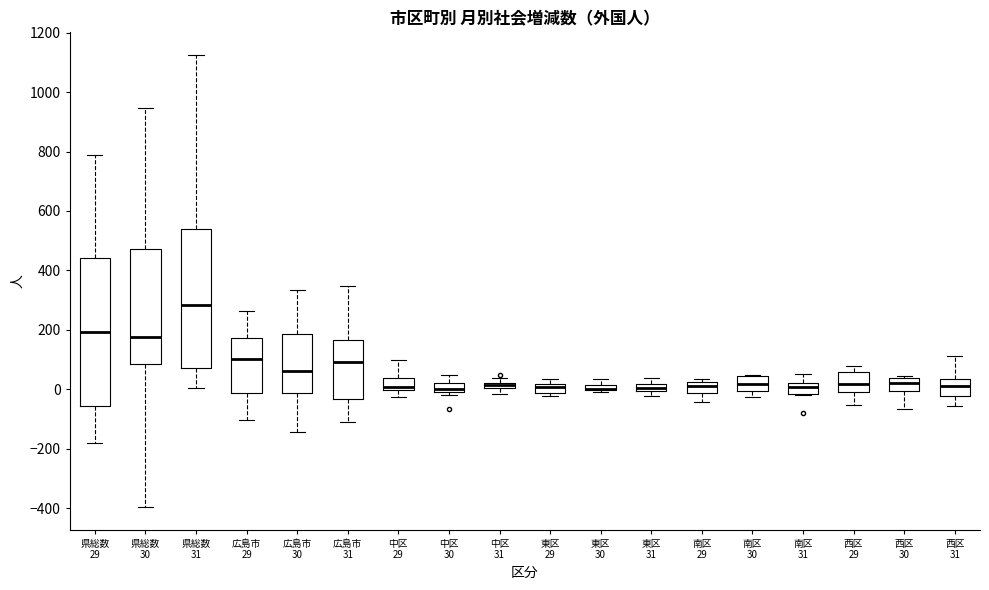

Where is the lower edge of the box for 広島市 30 on the y-axis? The values are not printed on the chart, so give them approximately, as read against the axis.

-20